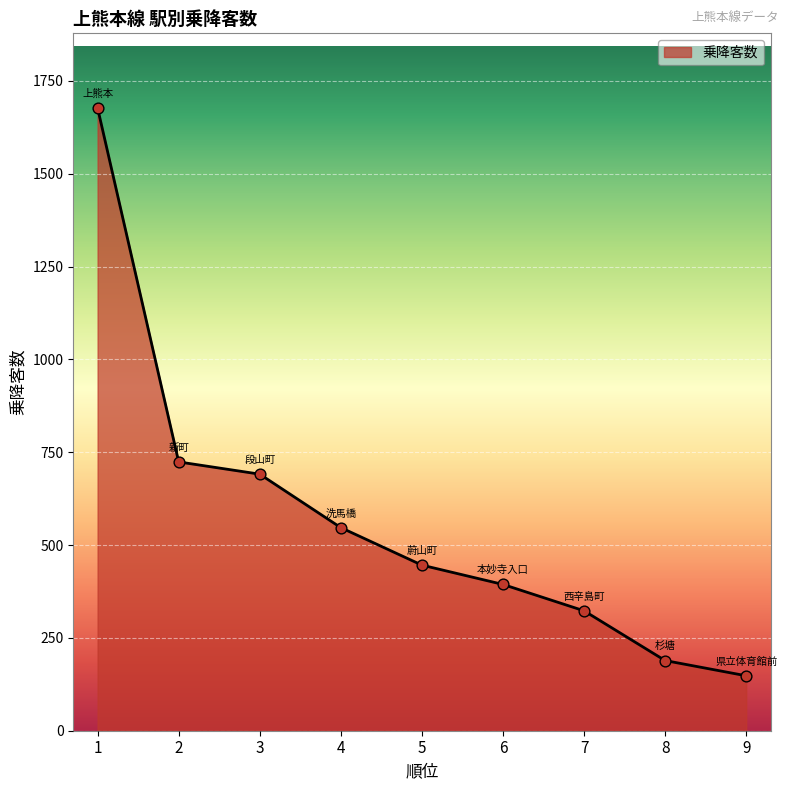

Which has a higher value, 9 or 4?

4